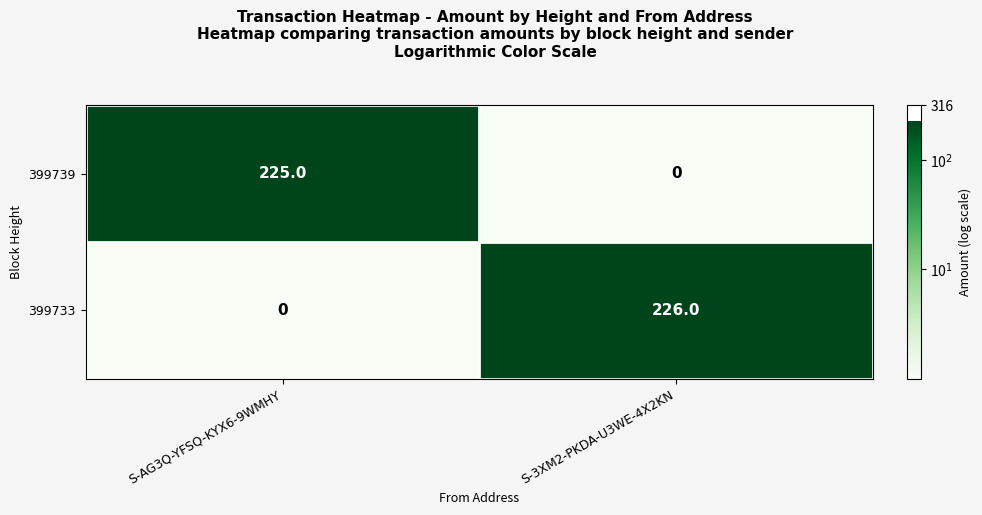

The value of 399733 at S-AG3Q-YFSQ-KYX6-9WMHY is -81. True or false?

False